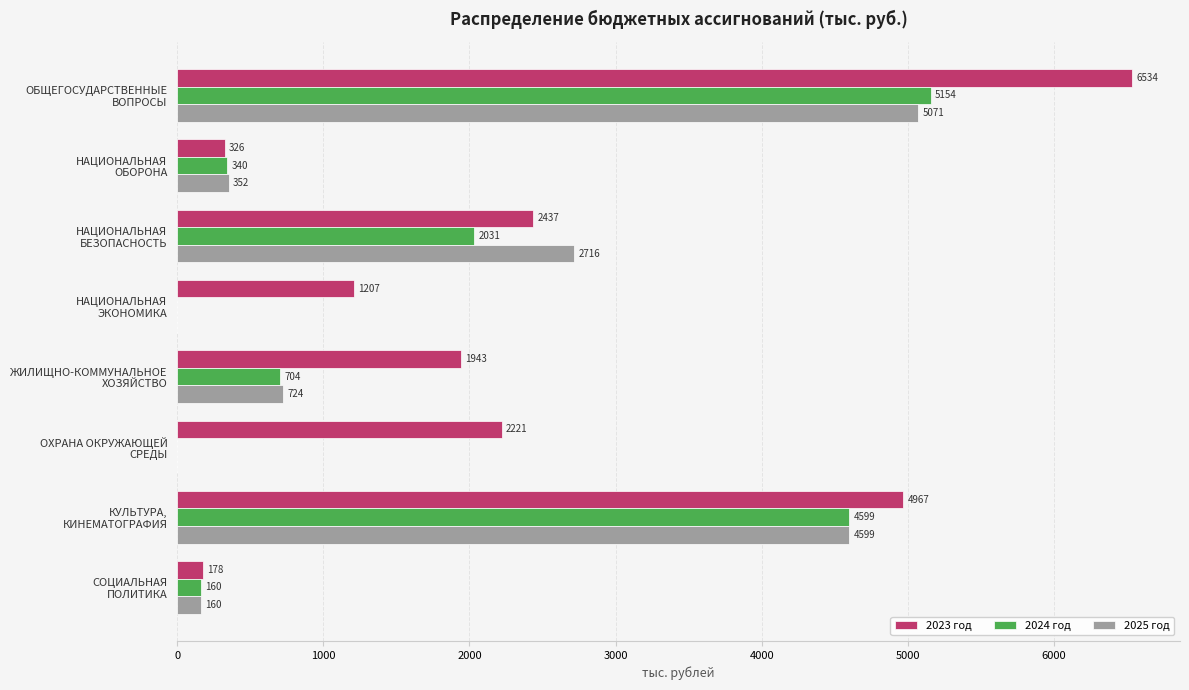

What are all the series names shown in the legend?

2023 год, 2024 год, 2025 год